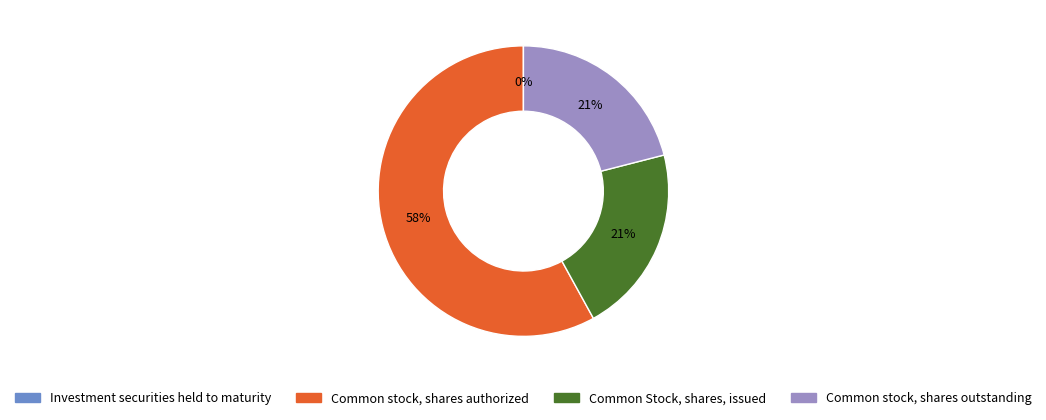

Which slice is the largest?

Common stock, shares authorized